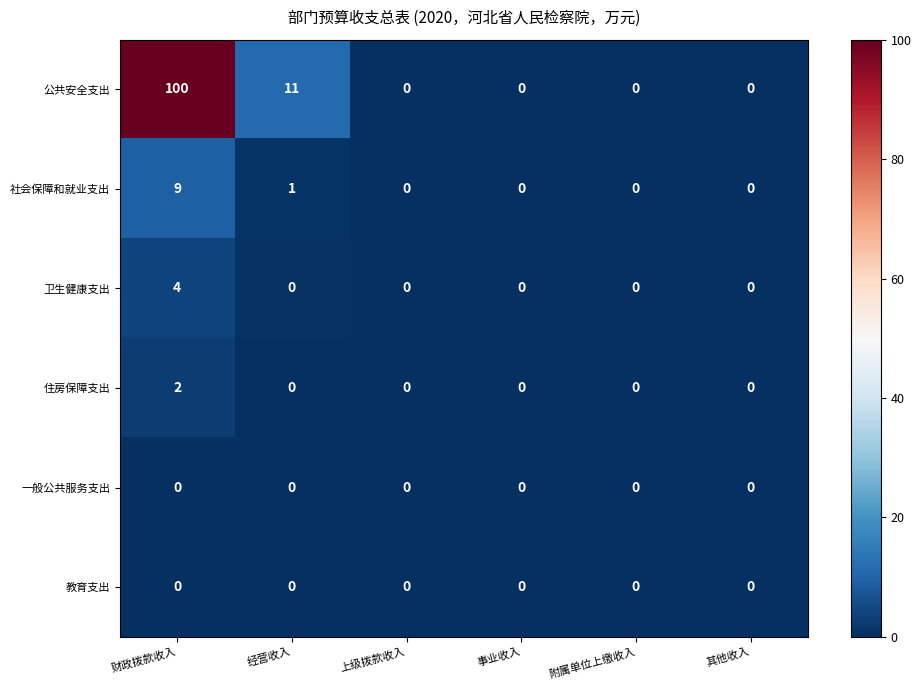

How many 社会保障和就业支出 values are between 0 and 1?

5